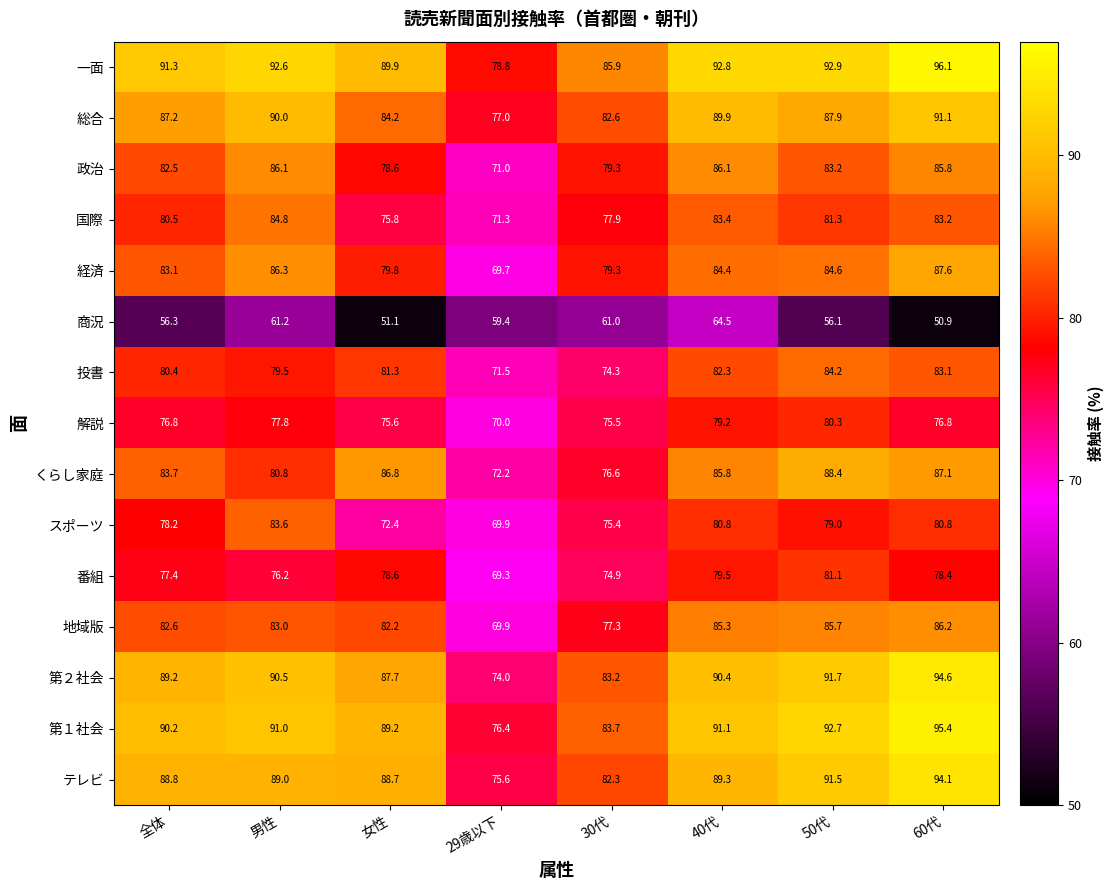

What is the lowest value of the 商況 series?

50.9